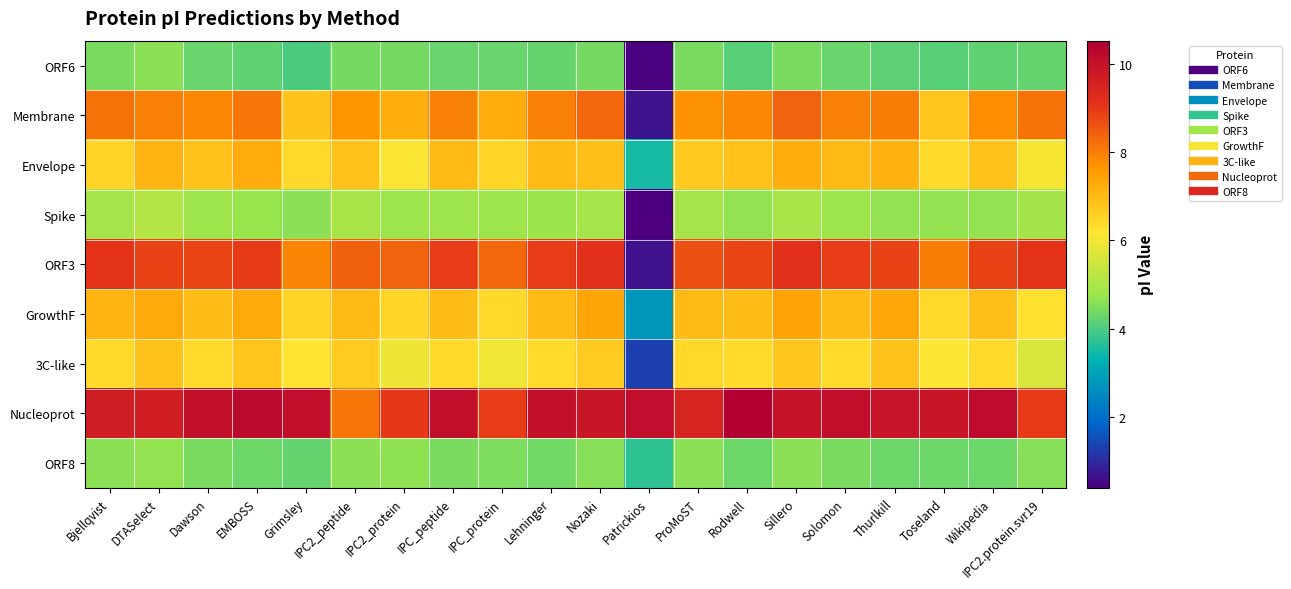

At Solomon, list the series in order from smallest to largest.

ORF6, ORF8, Spike, 3C-like, GrowthF, Envelope, Membrane, ORF3, Nucleoprot